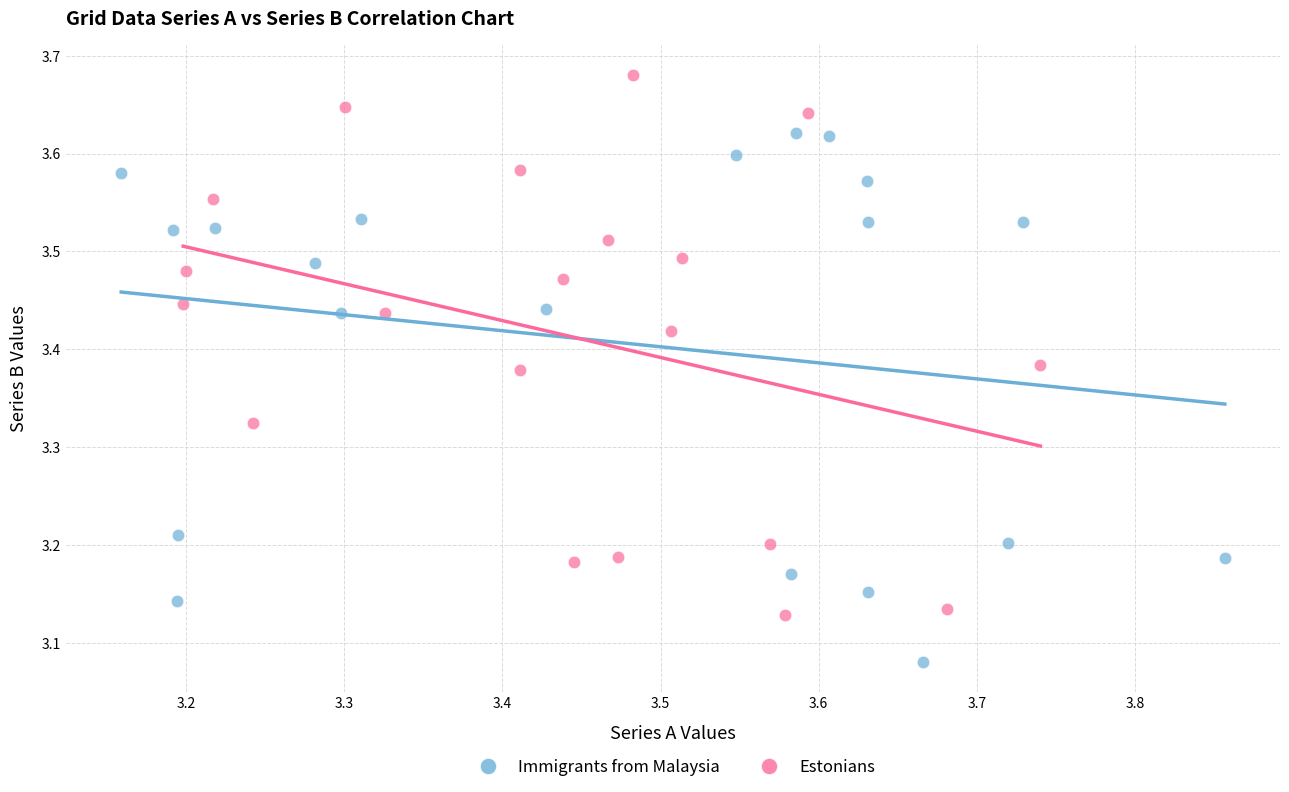

Which series reaches the minimum Y coordinate?

Immigrants from Malaysia